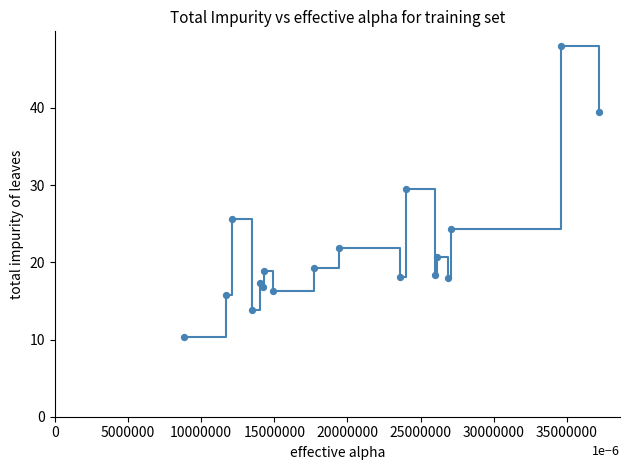

What is the minimum value shown in the chart?

10.4